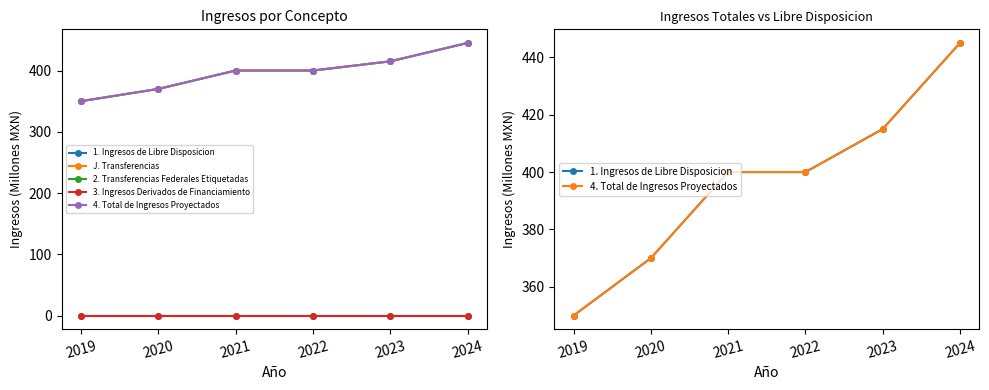

How many distinct data groups are displayed?

5